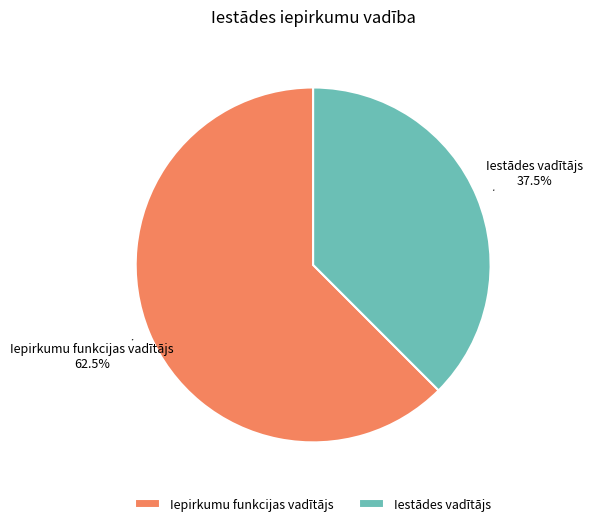

Which category has the smallest portion of the pie?

Iestādes vadītājs